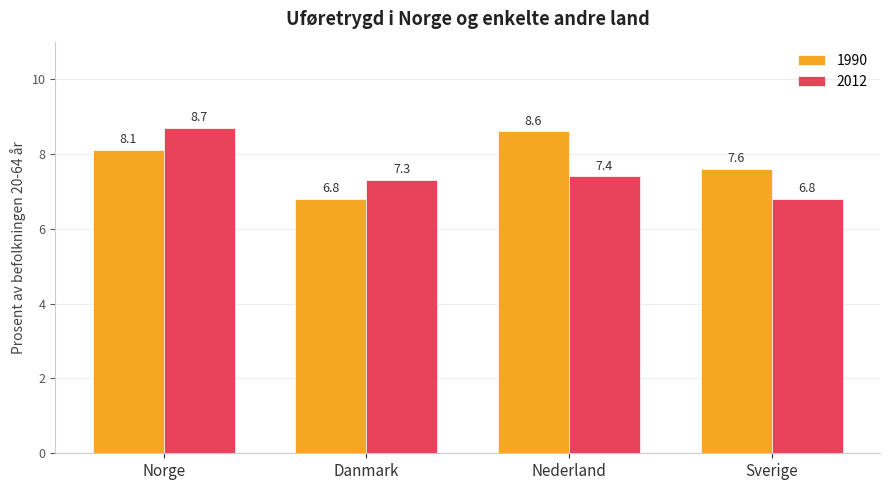

What position from the right is Danmark?

3